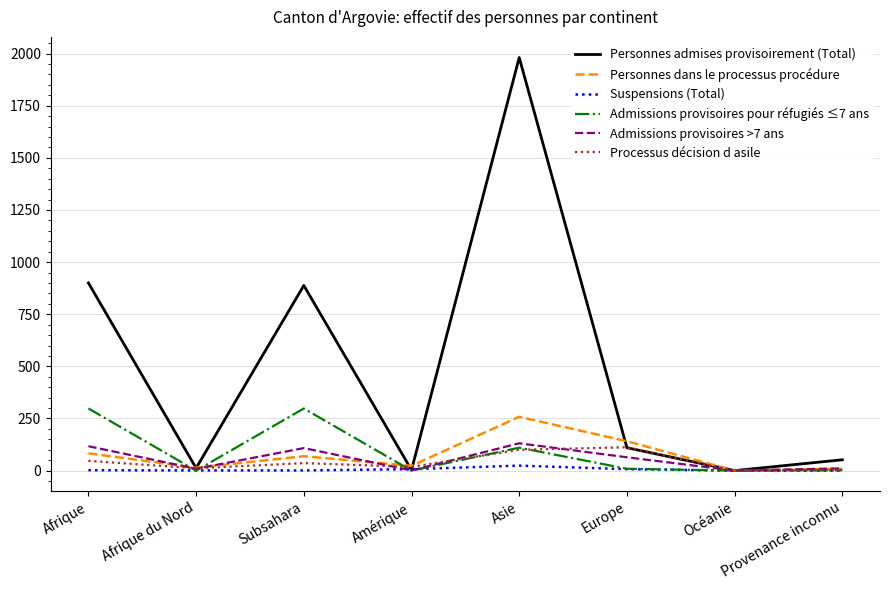

Between Afrique du Nord and Subsahara, which series saw the biggest shift?

Personnes admises provisoirement (Total)